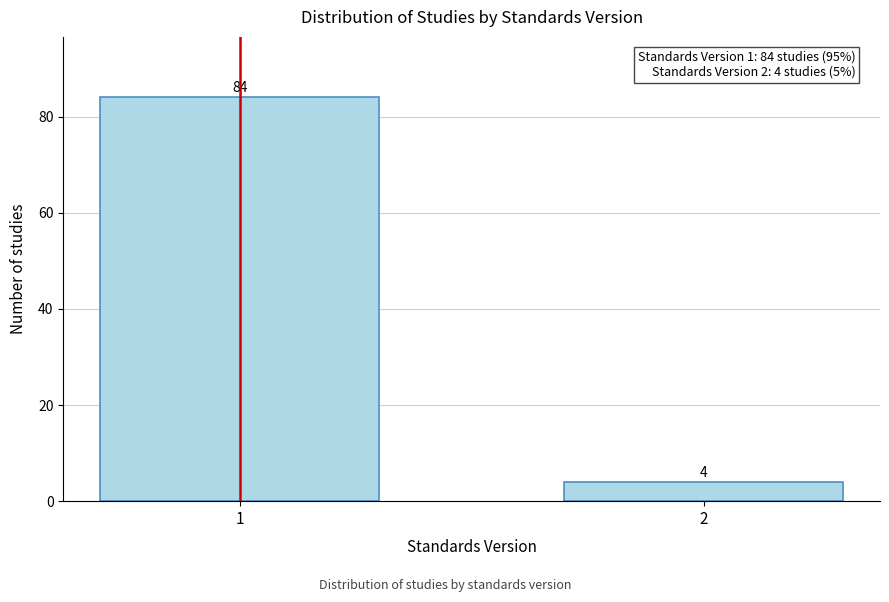

Reading left to right, transcribe all the data shown in this chart.

84	4